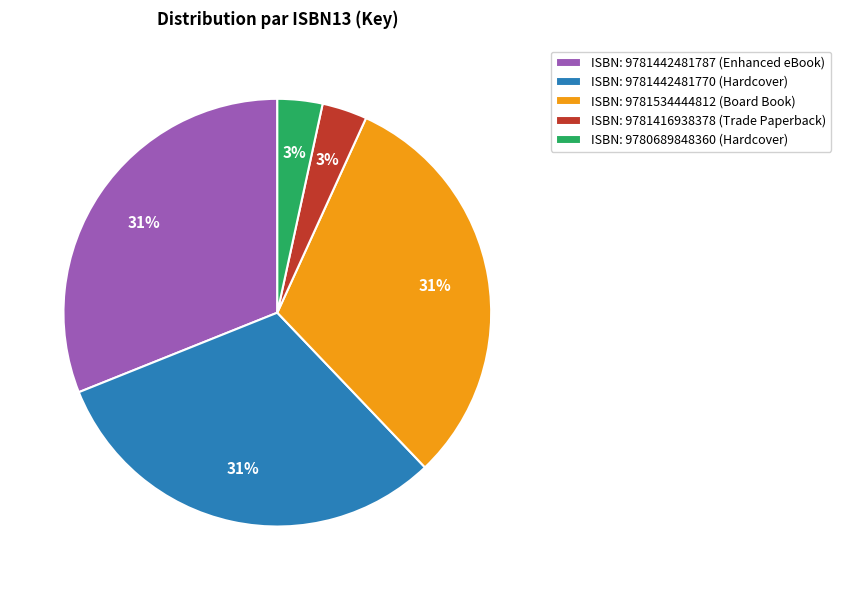

Is there a majority slice in this chart?

No